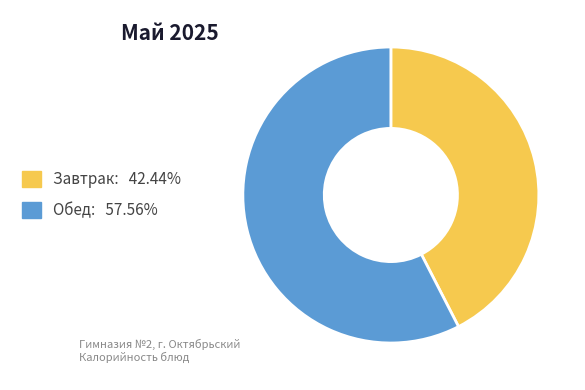

Is Обед: 57.56% the majority of the pie?

Yes